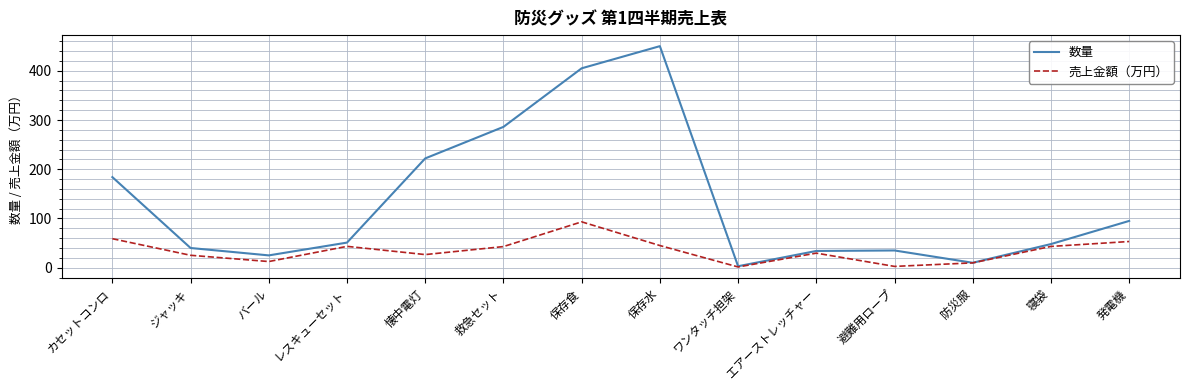

What is the sum of all 売上金額（万円） values?

487.5